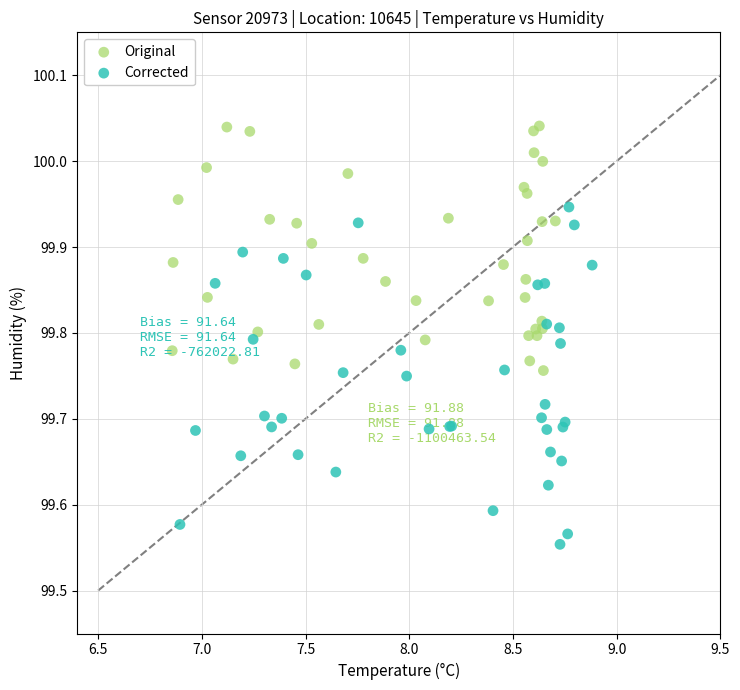

Which series reaches the maximum Y coordinate?

Original